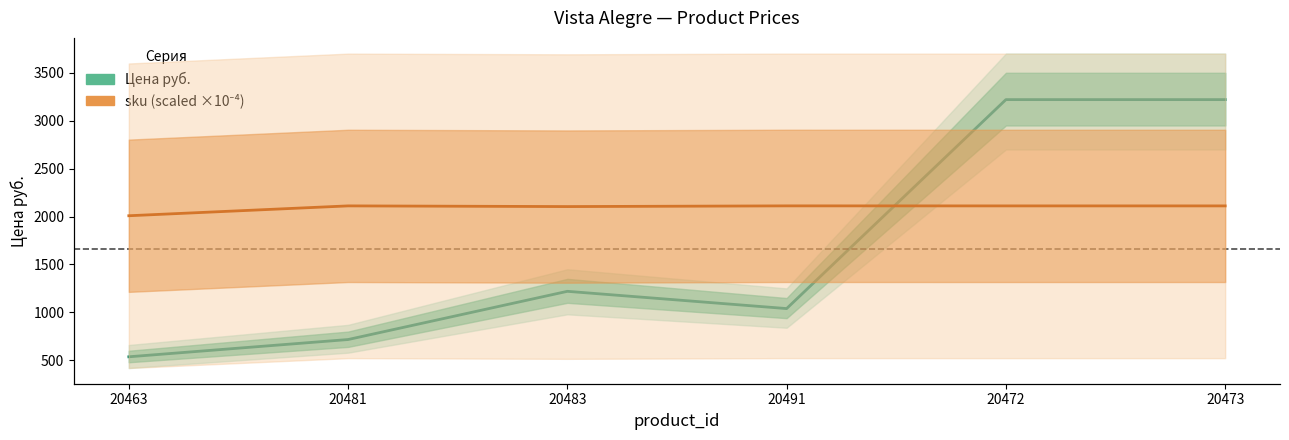

Does the chart have visible grid lines?

No